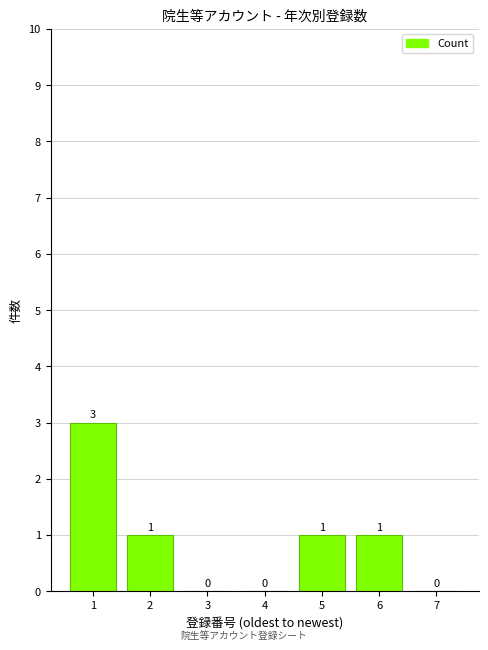

Reading left to right, extract all data points from this chart.

1=3	2=1	3=0	4=0	5=1	6=1	7=0